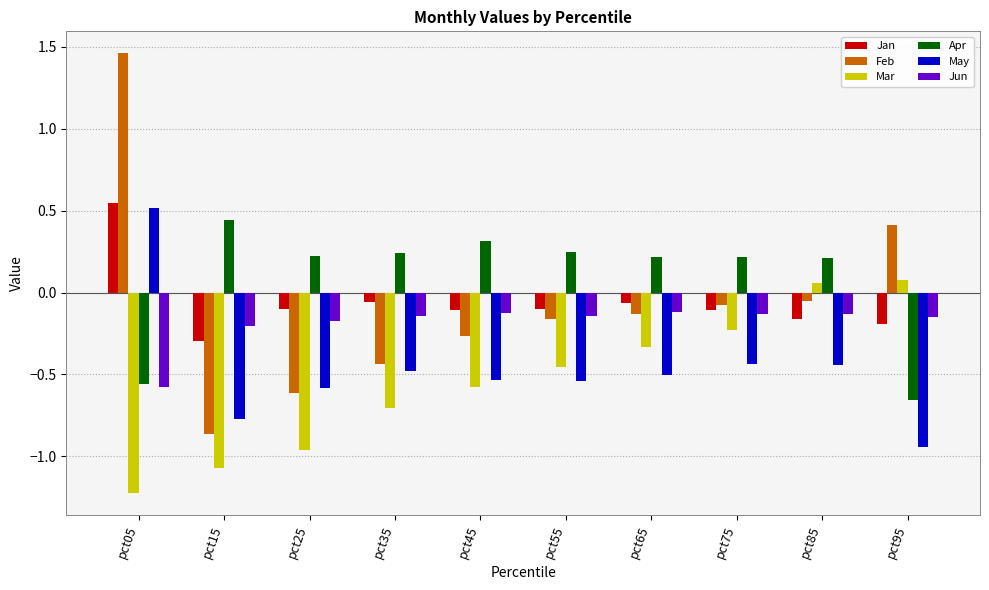

Is the value of May at pct15 greater than the value of Mar at pct75?

No